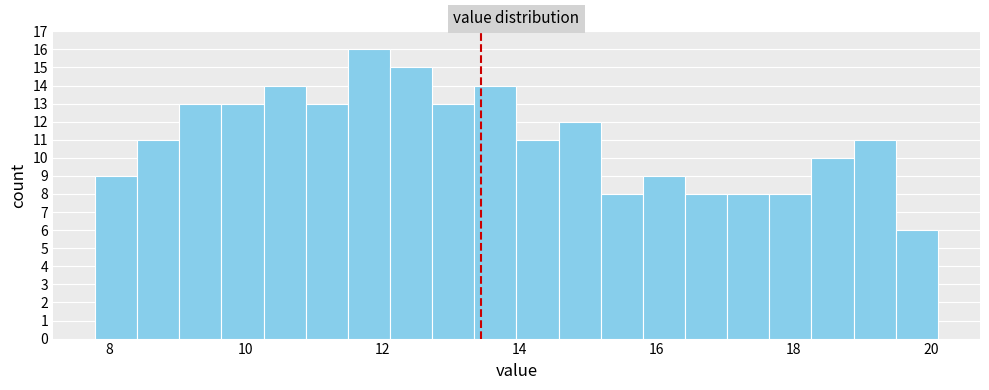

Read against the x-axis, roughly where is the centre of the tallest bar?

11.8